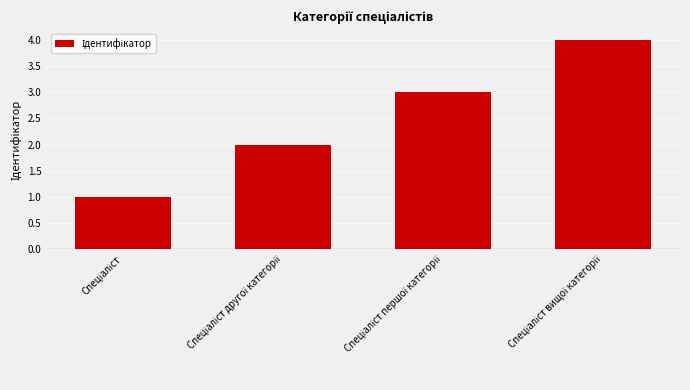

What is the sum of all values?

10